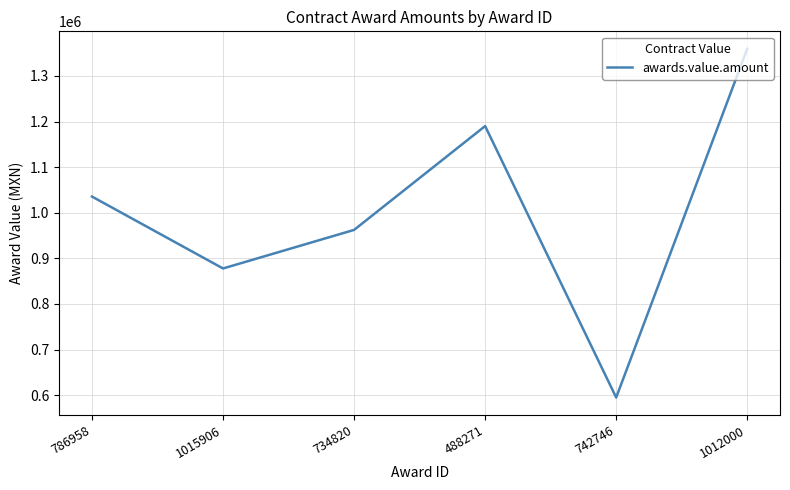

Approximately how many times larger is the value at 734820 compared to 1012000?

0.7